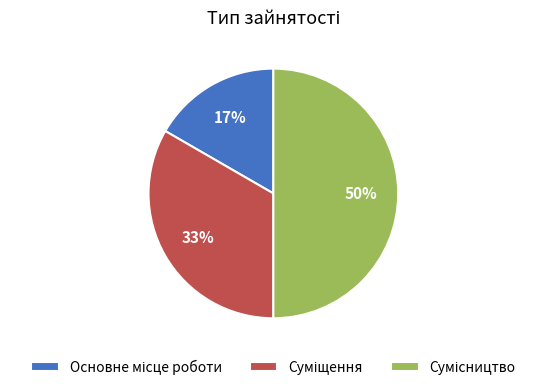

How many slices are in this pie chart?

3